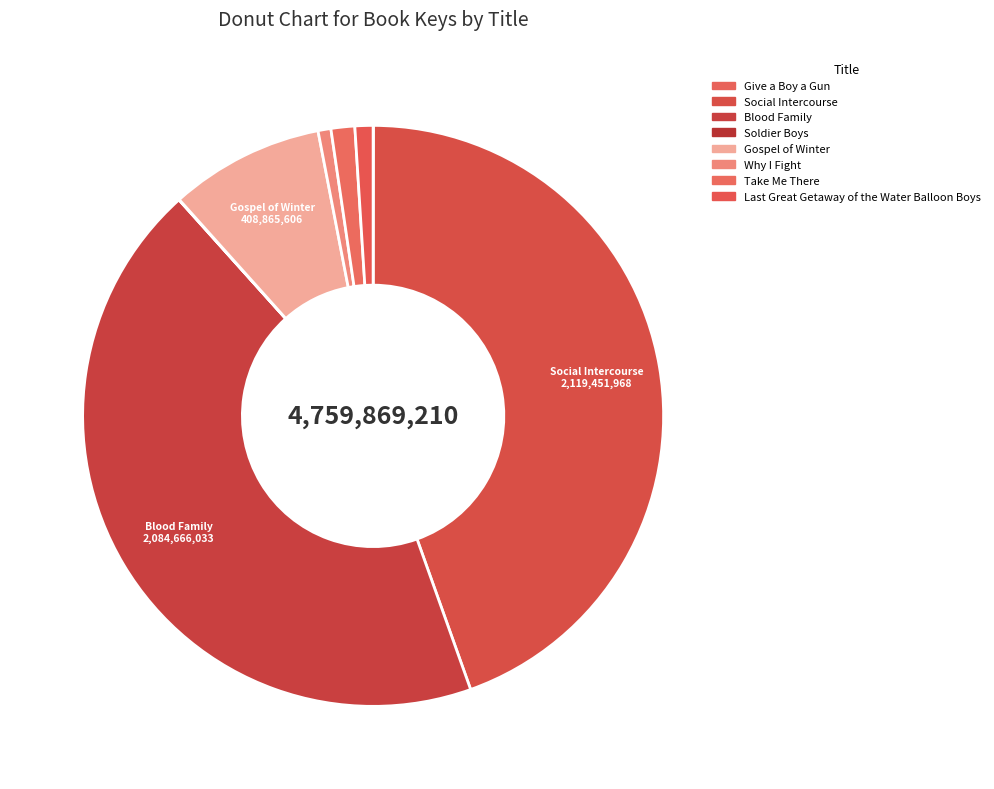

How many segments does this pie chart have?

8